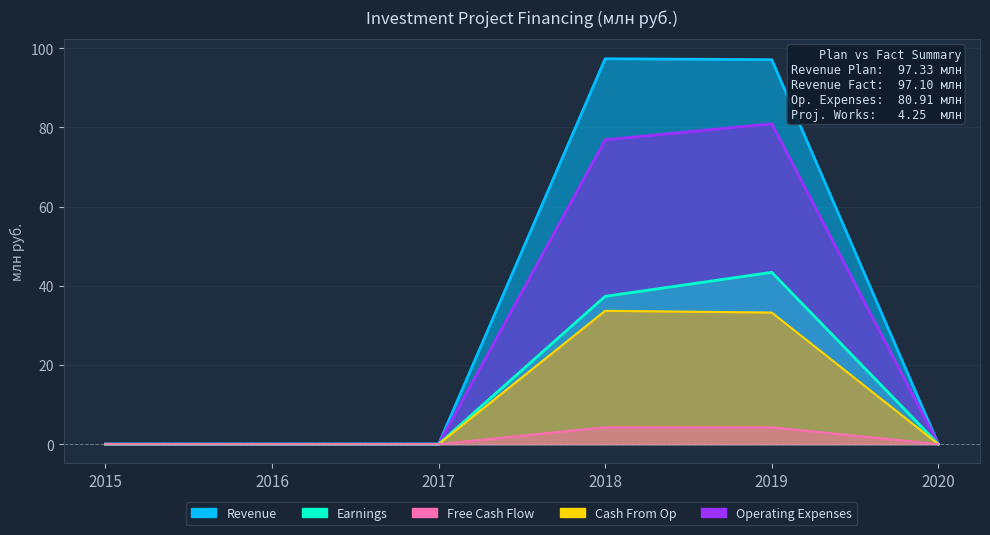

At which label is Cash From Op closest to 16?

2015